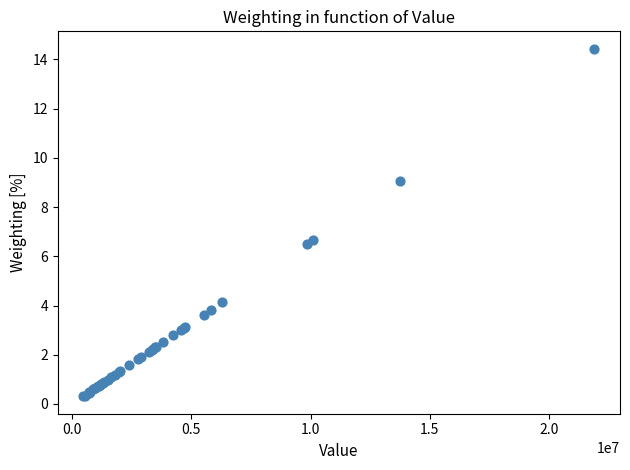

What Y value in the scatter plot is closest to 7?

6.7